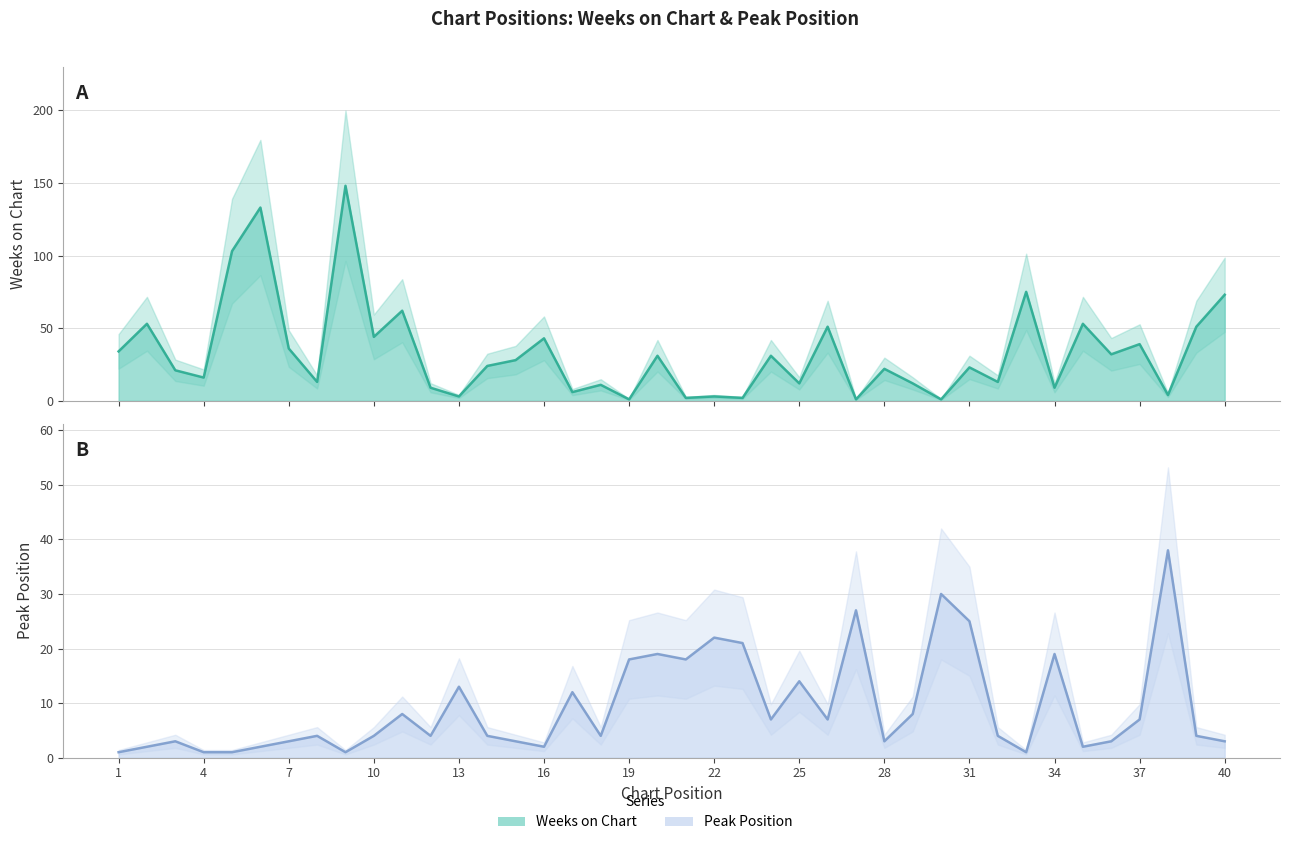

List the series in order of their overall mean, highest first.

Weeks on Chart, Peak Position